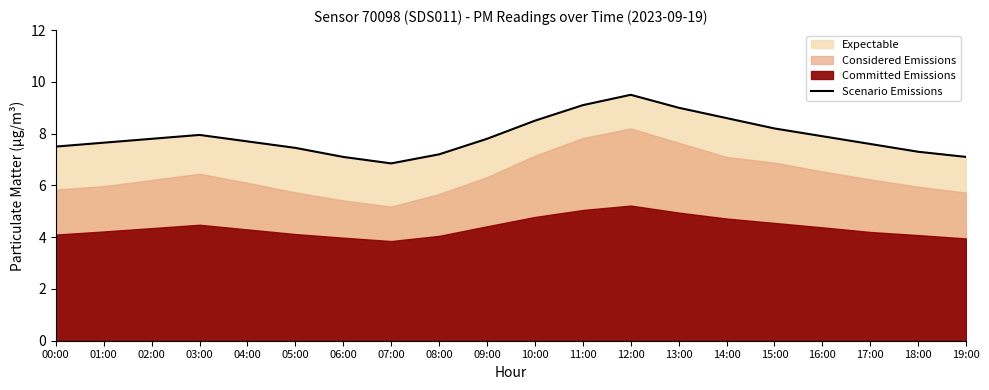

Reading right to left, list all the values displayed in this chart.

7.1	7.3	7.6	7.9	8.2	8.6	9.0	9.5	9.1	8.5	7.8	7.2	6.8	7.1	7.5	7.7	8.0	7.8	7.7	7.5